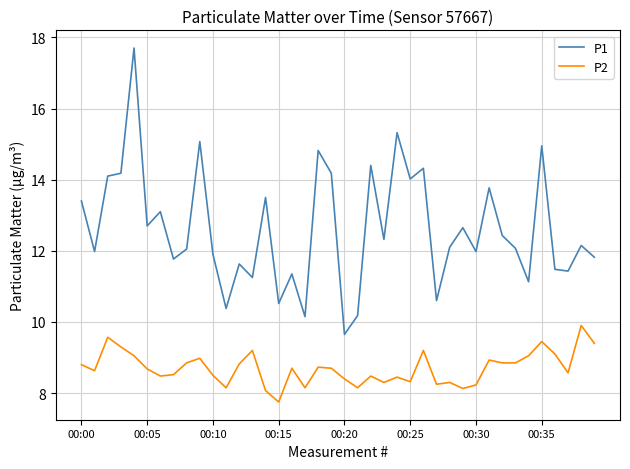

True or false: P2 and P1 intersect in this chart.

False